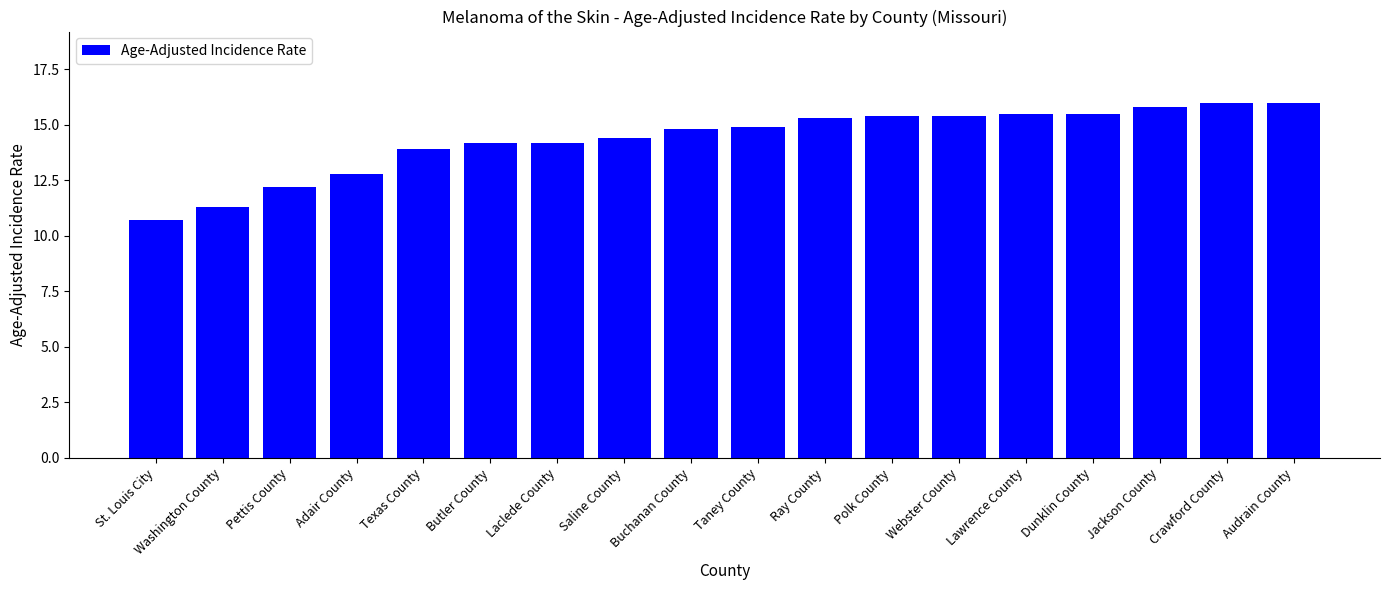

What is the change in value from Washington County to Audrain County?

+4.7